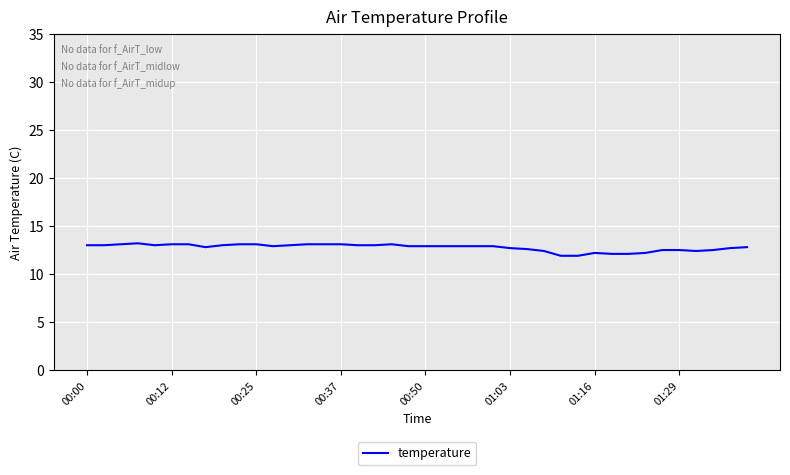

What is the greatest value displayed?

13.2